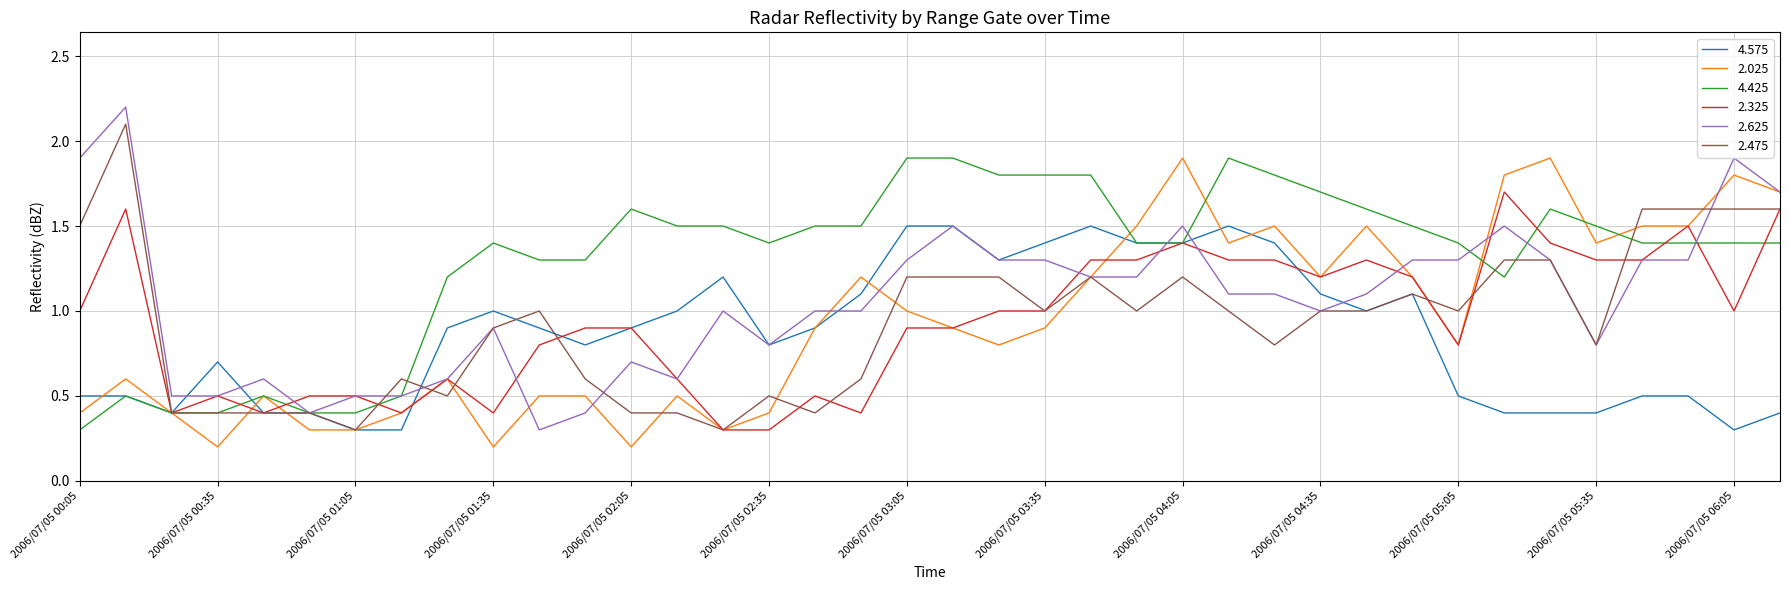

What is the minimum value for 4.425?

0.3